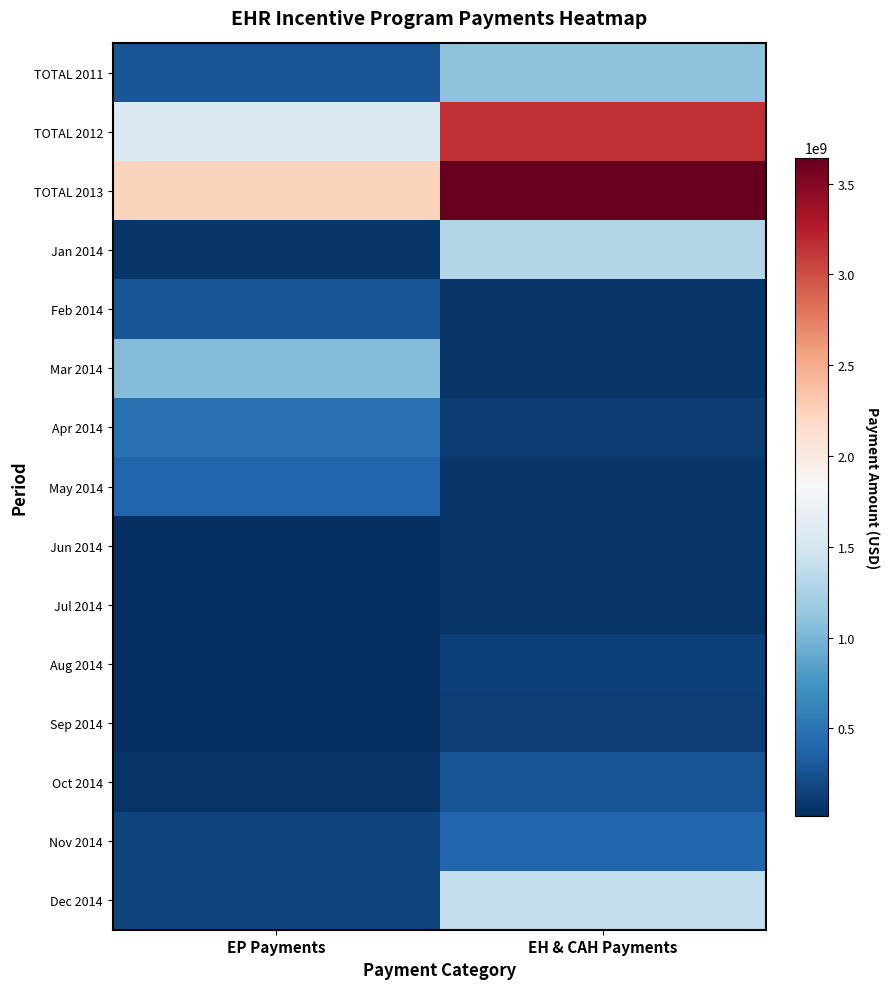

Rank the series by their maximum value, from lowest to highest.

Jul 2014, Jun 2014, Sep 2014, Aug 2014, Oct 2014, Feb 2014, Nov 2014, May 2014, Apr 2014, Mar 2014, TOTAL 2011, Jan 2014, Dec 2014, TOTAL 2012, TOTAL 2013